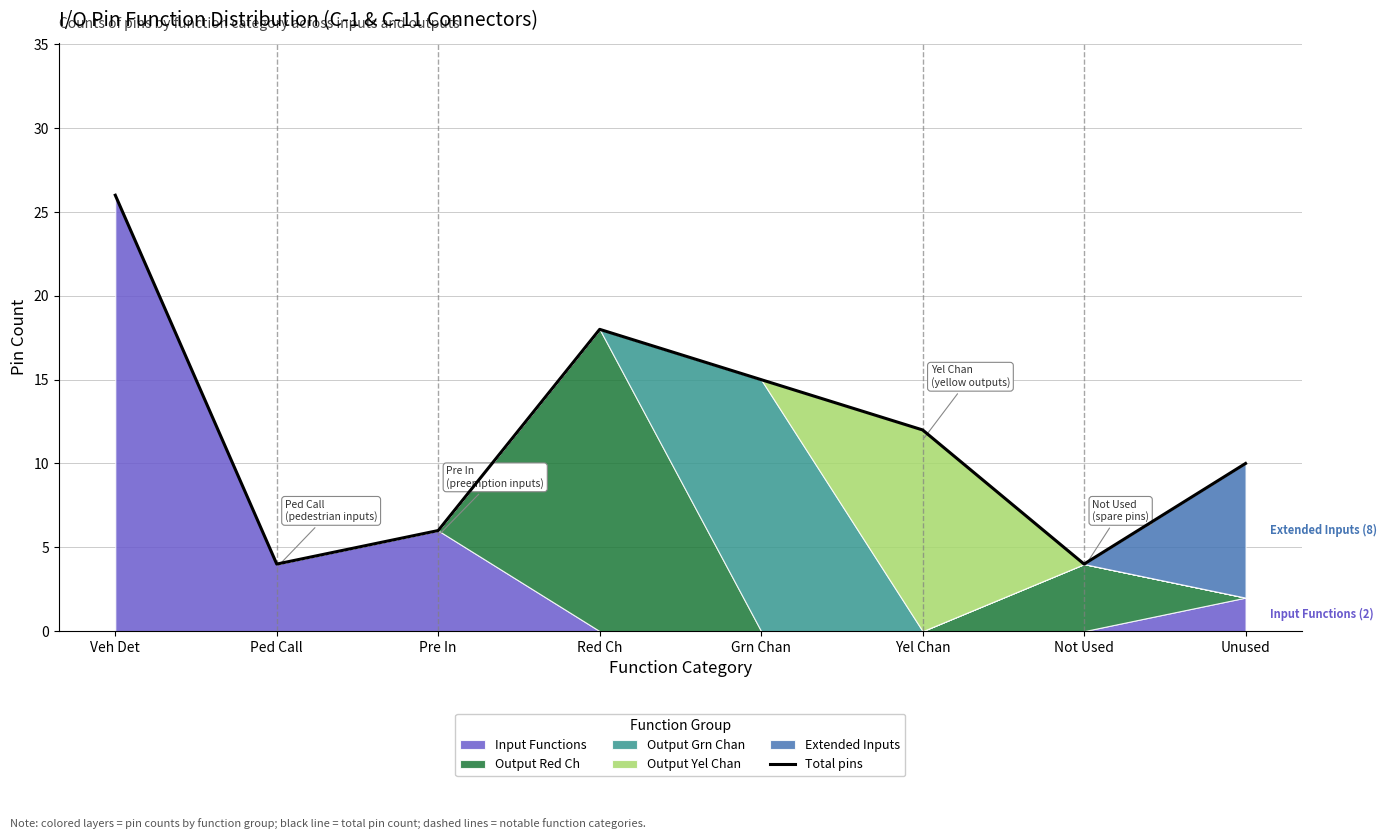

The value at Yel Chan is 12. True or false?

True